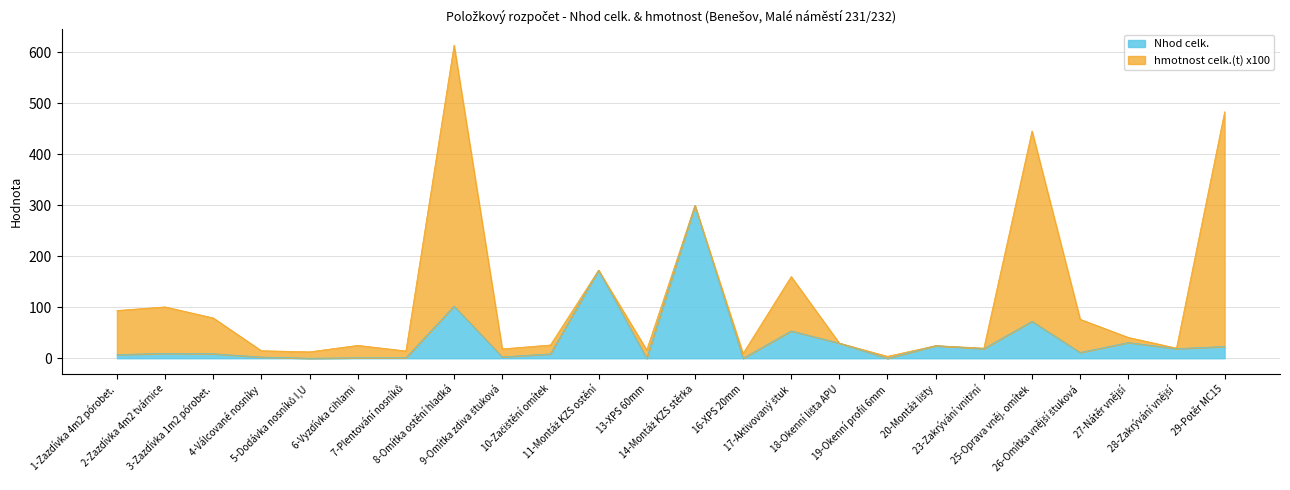

What is the highest value of the Nhod celk. series?

299.4